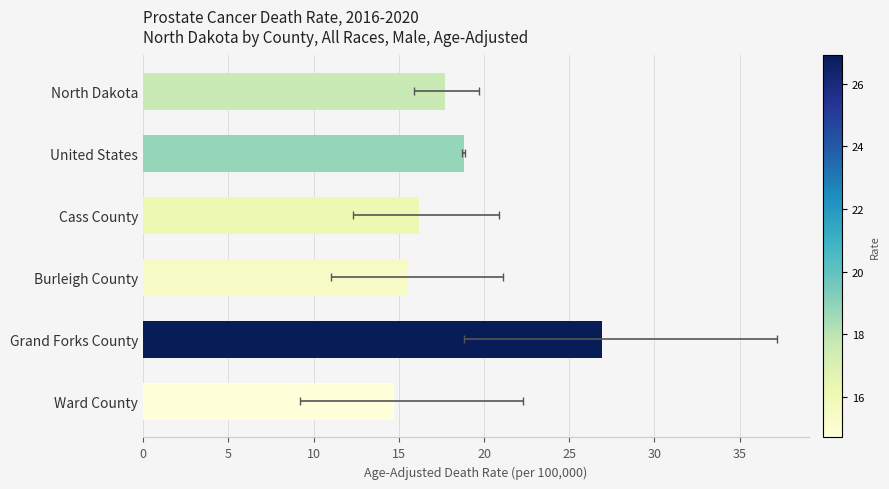

What is the average value?

18.3